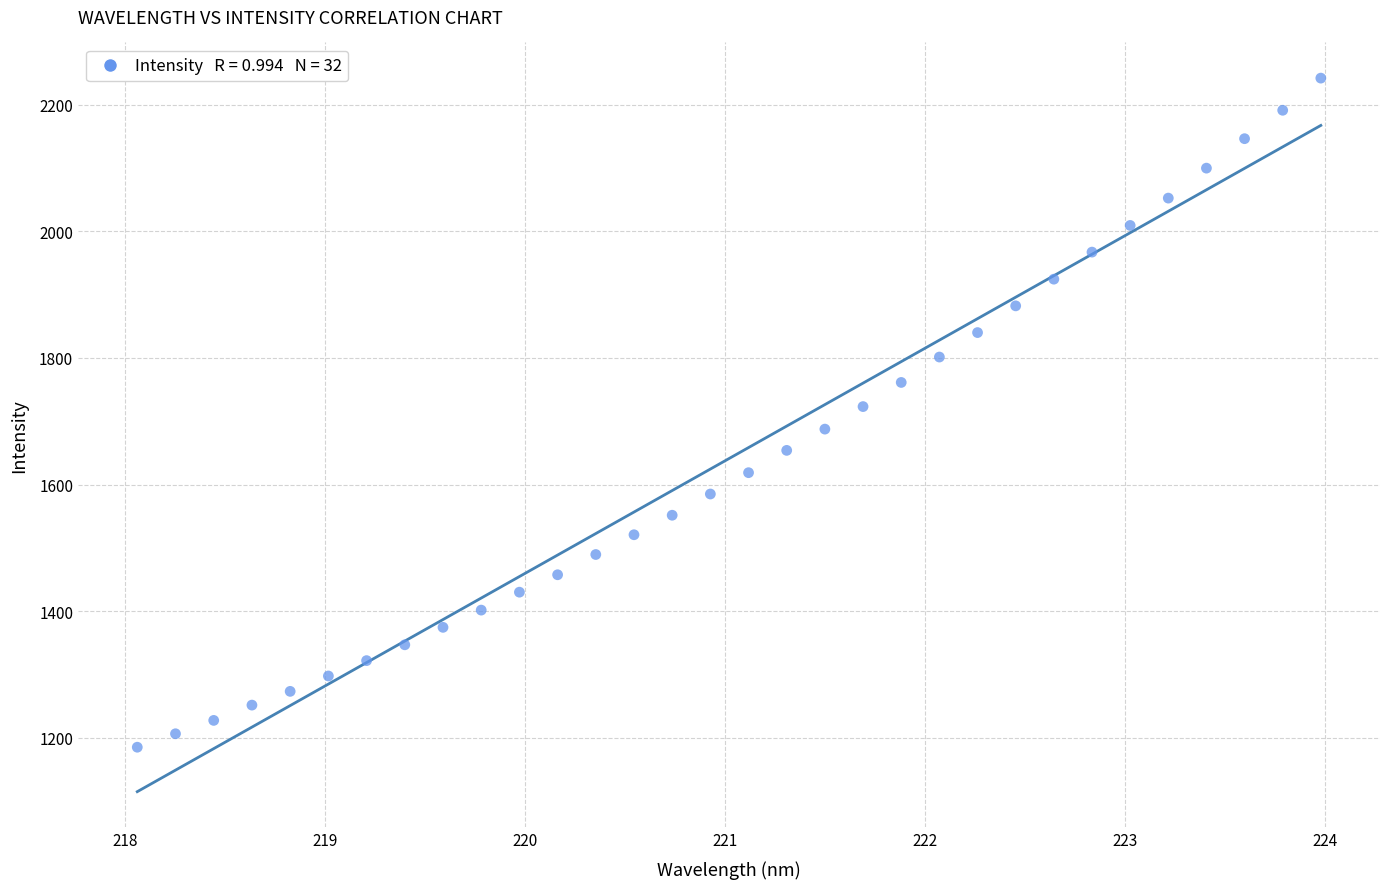

What is the range of X values (max minus min)?

5.9